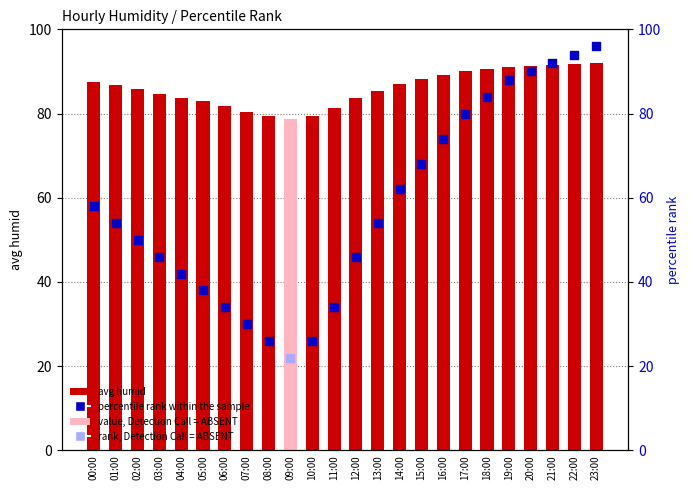

Which has a higher value, 16:00 or 18:00?

18:00